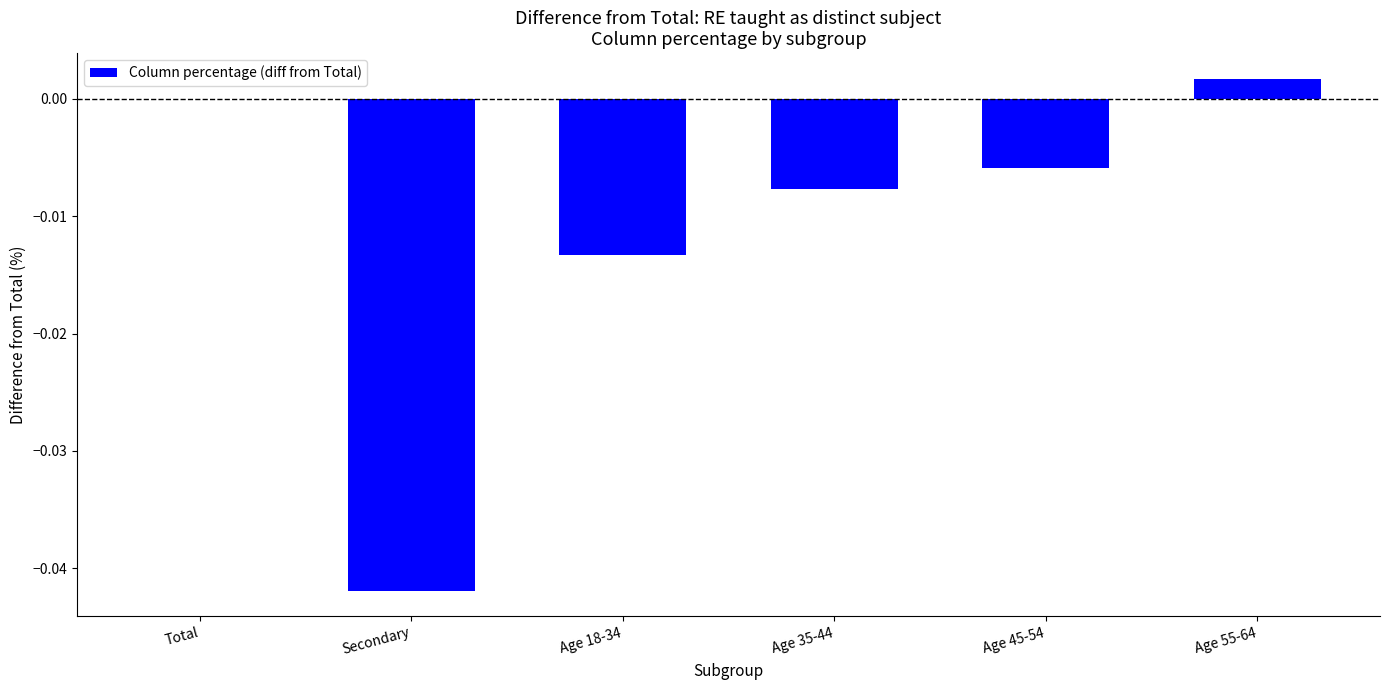

At which category does the chart reach its peak across all series?

Age 55-64